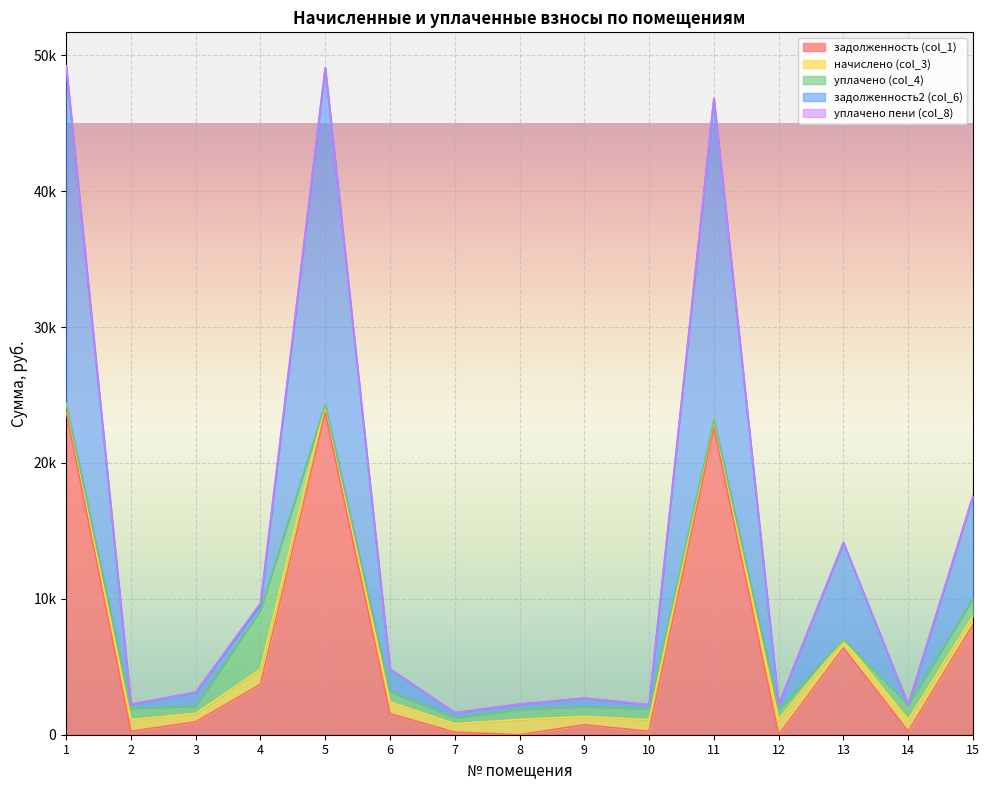

What is the value of the уплачено (col_4) point at the 3rd from the left?

544.2